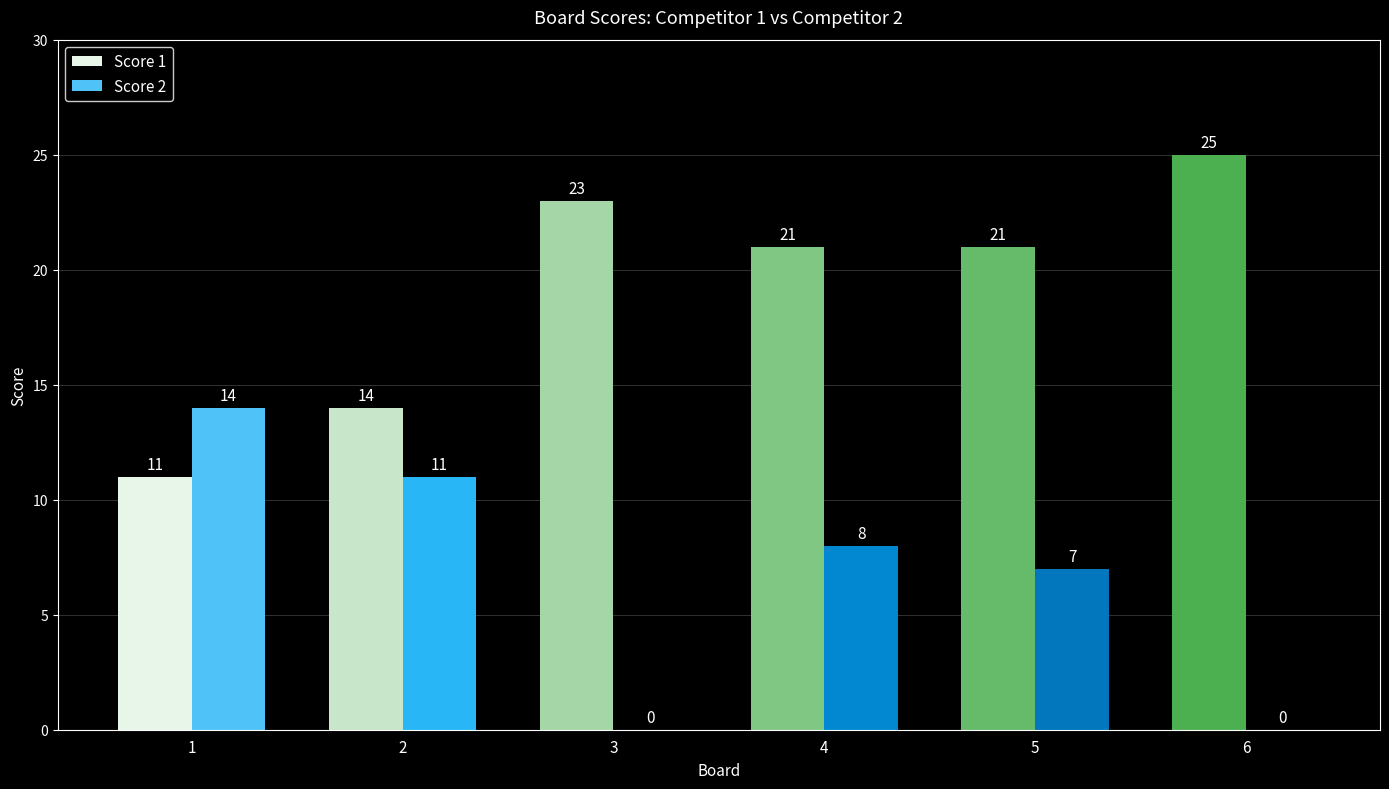

What is the greatest value displayed?

25